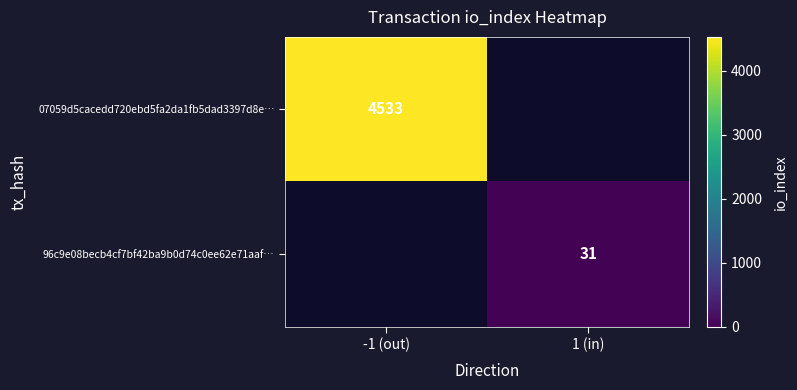

Rank the series at 1 (in) from lowest to highest value.

07059d5cacedd720ebd5fa2da1fb5dad3397d8e…, 96c9e08becb4cf7bf42ba9b0d74c0ee62e71aaf…